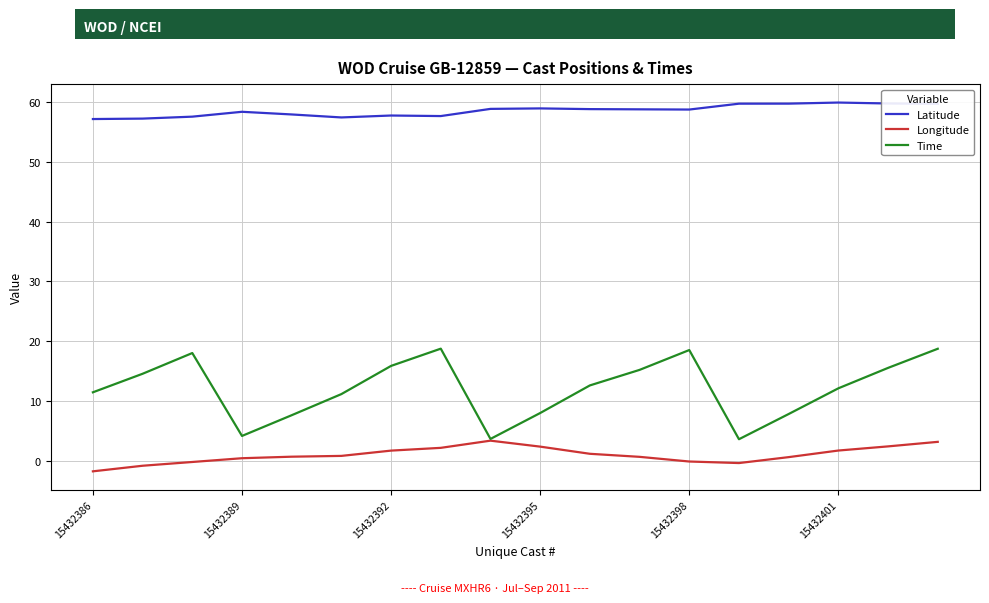

What is the maximum value shown in the chart?

59.9